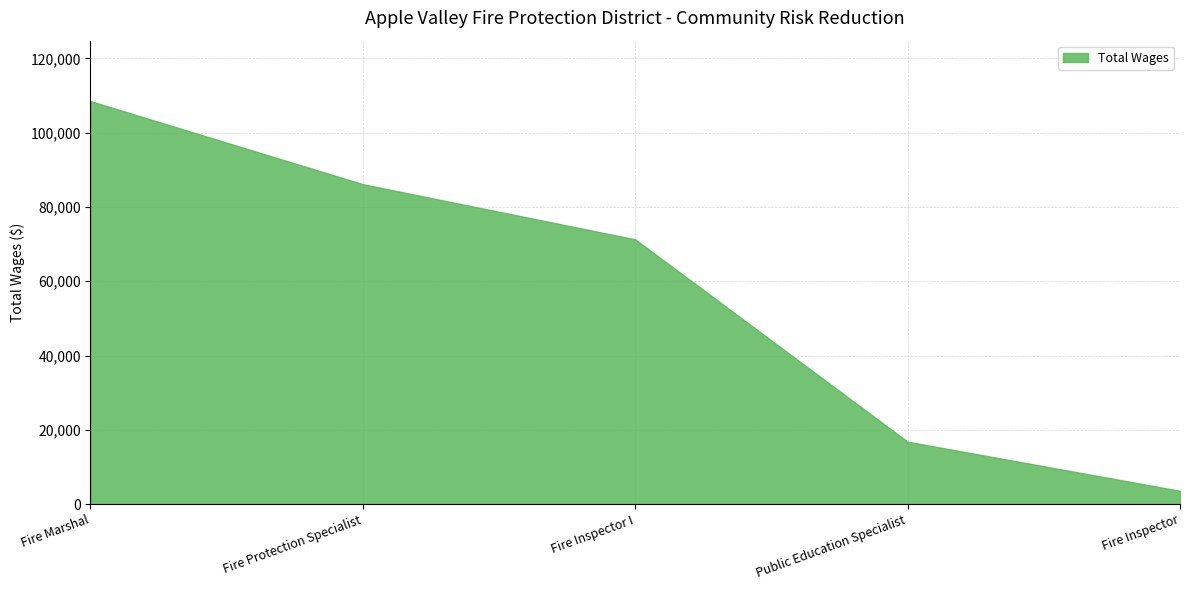

What is the sum of all values?

286247